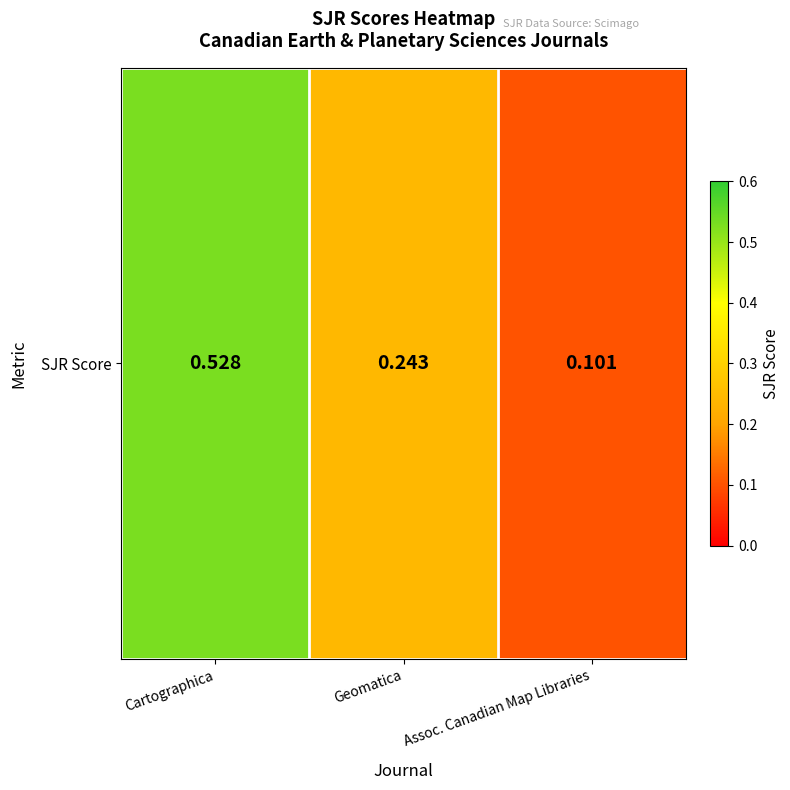

The chart shows a value of 0.1 at Assoc. Canadian Map Libraries. True or false?

False